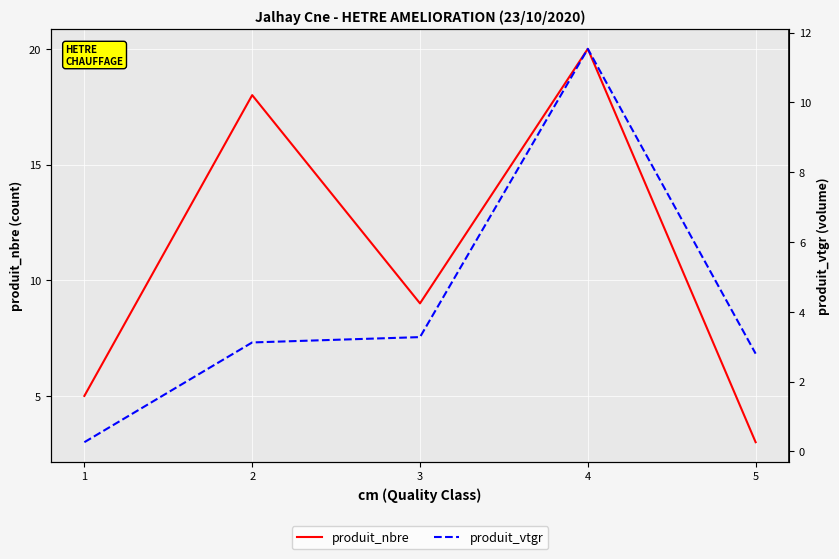

How many lines are shown in the chart?

2